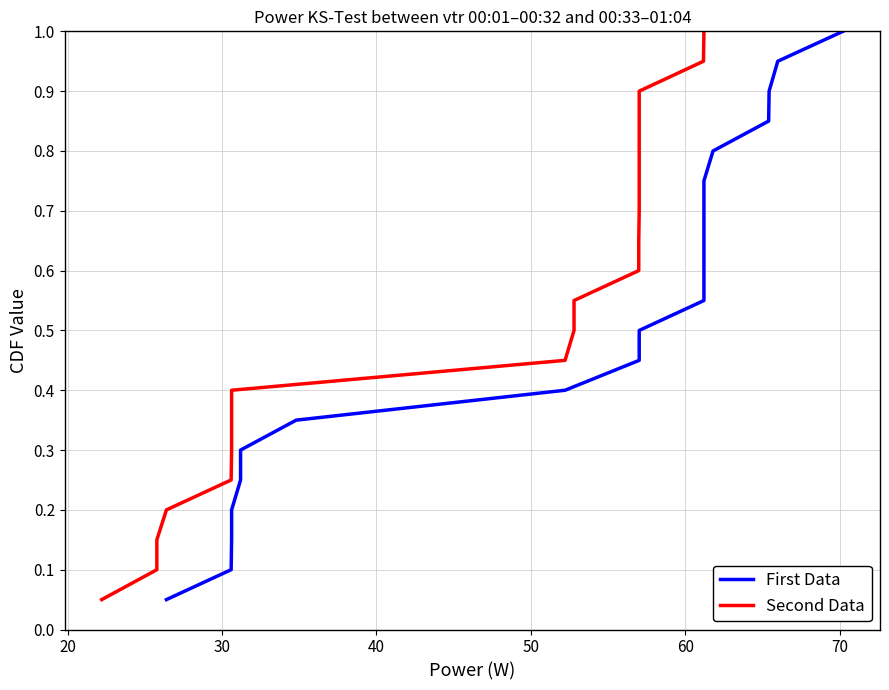

Reading left to right, list all the values displayed in this chart.

First Data: 0.1	0.1	0.1	0.2	0.2	0.3	0.3	0.4	0.5	0.5	0.6	0.6	0.7	0.7	0.8	0.8	0.8	0.9	0.9	1.0
Second Data: 0.1	0.1	0.1	0.2	0.2	0.3	0.3	0.4	0.5	0.5	0.6	0.6	0.7	0.7	0.8	0.8	0.8	0.9	0.9	1.0